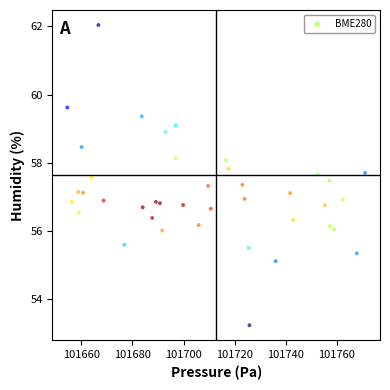

What is the range of X values (max minus min)?

116.7